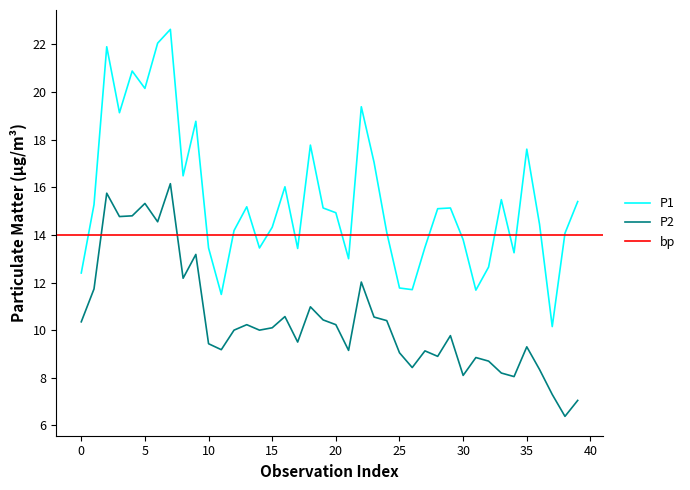

True or false: P1 and P2 cross at least once.

False